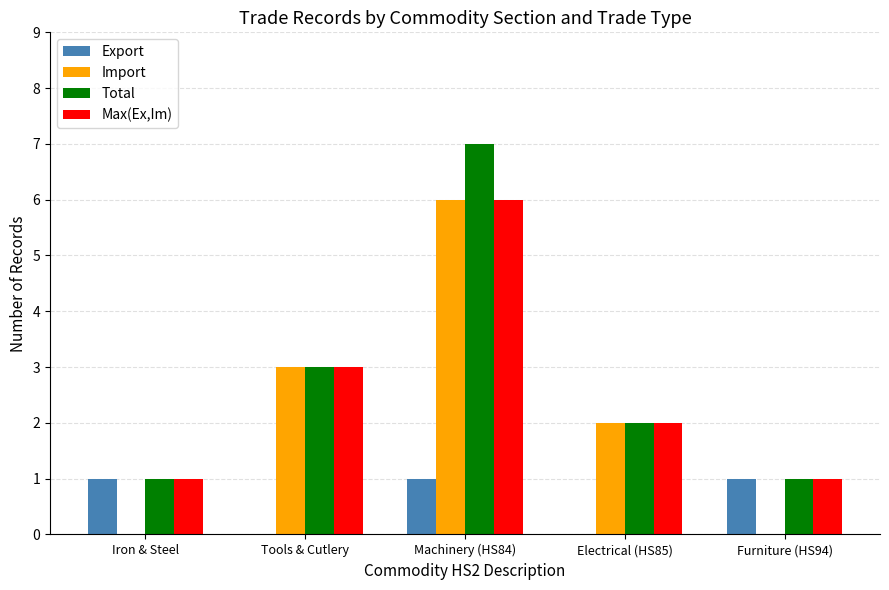

How many series are shown in this chart?

4